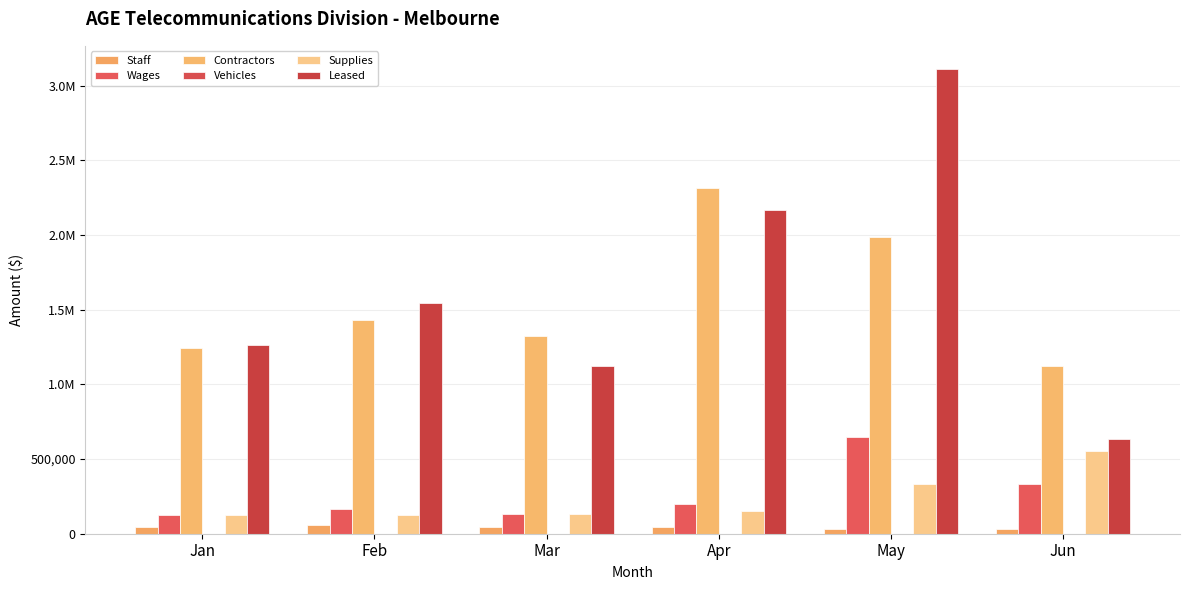

What is the minimum value shown in the chart?

221